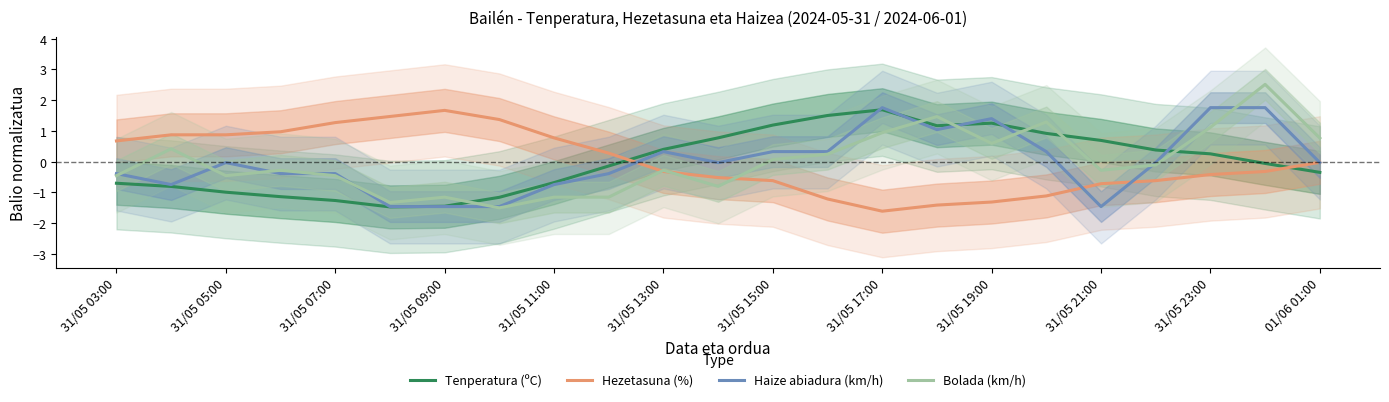

True or false: Tenperatura (ºC) has a value of -0.2 at 31/05 11:00.

False